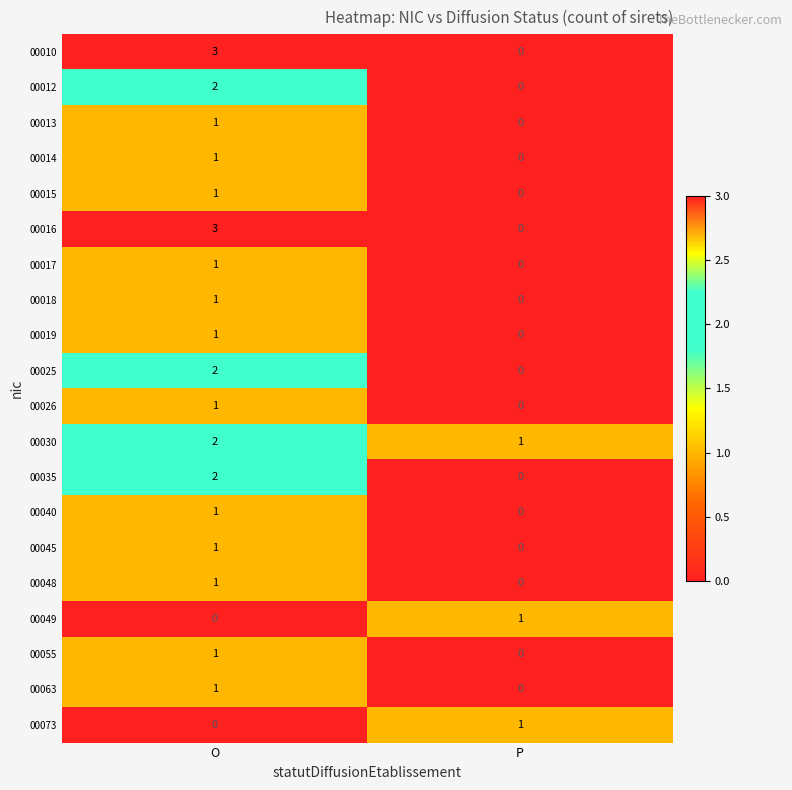

What is the spread (max minus min) of values at O?

3